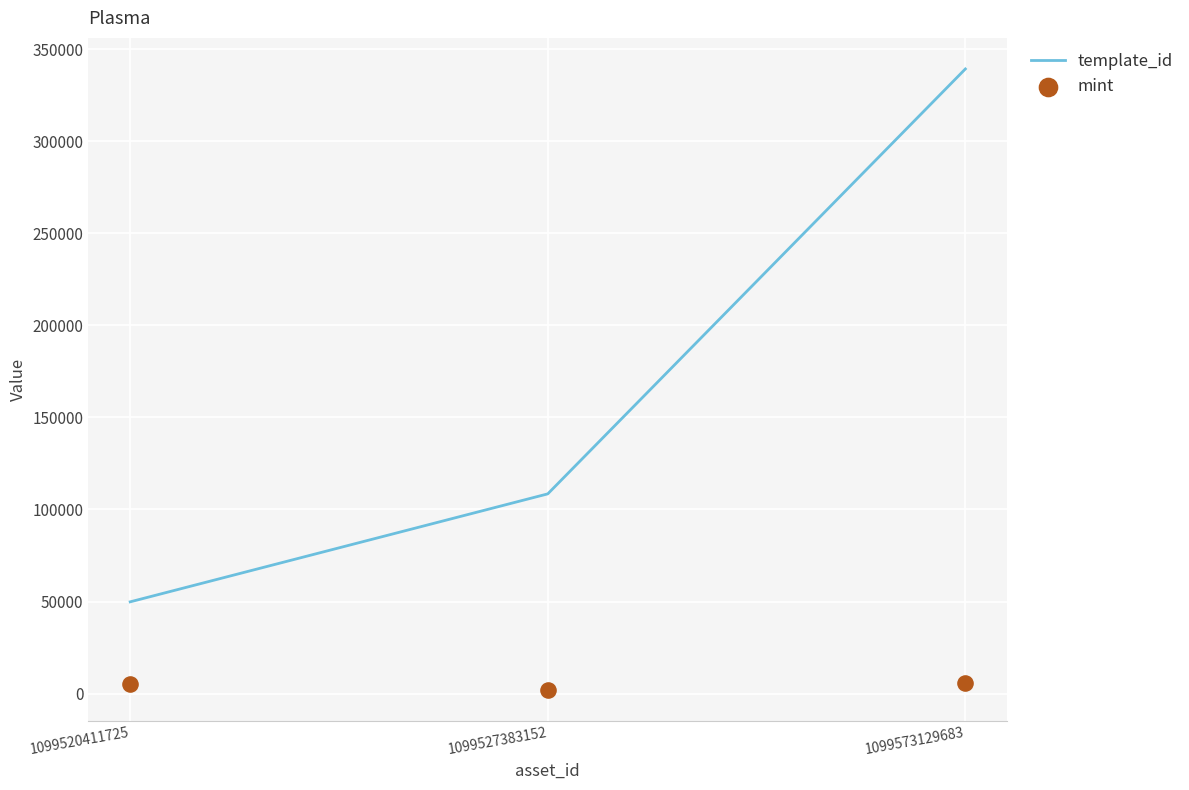

Which series contains the lowest Y value?

mint